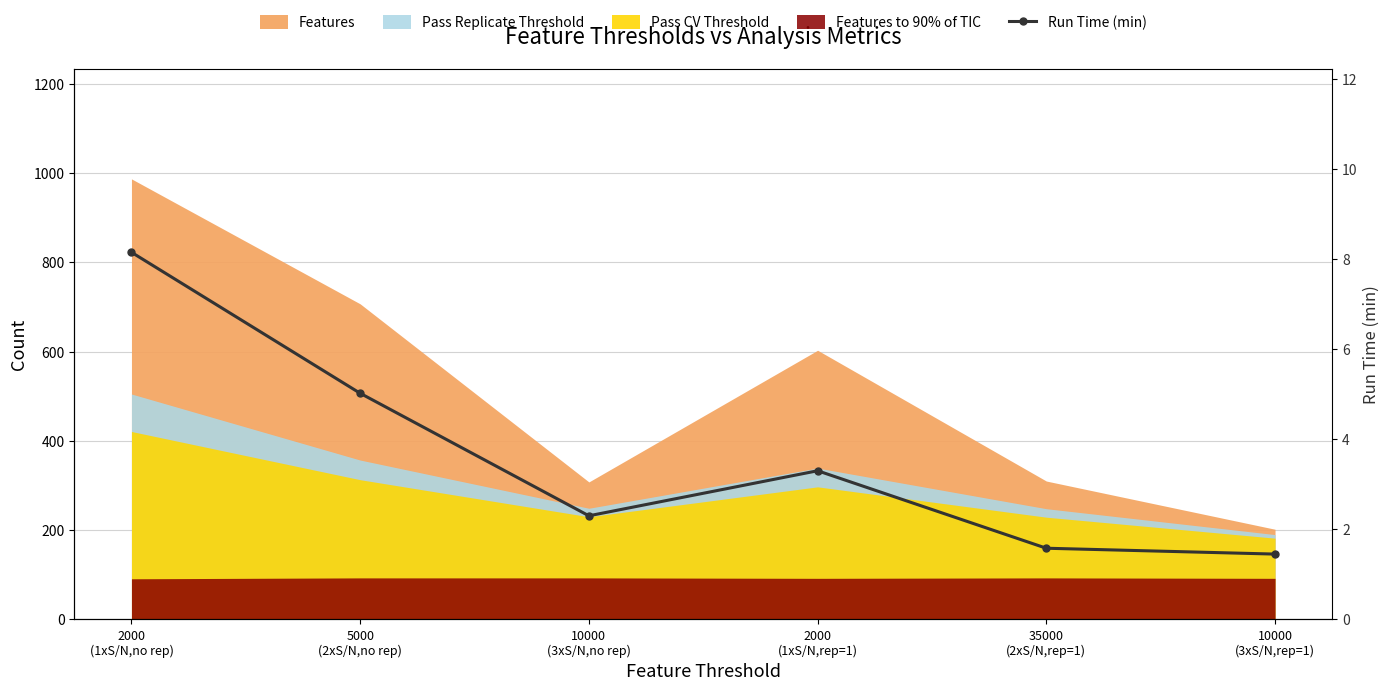

True or false: there are more than 0 points higher than both neighbors.

True